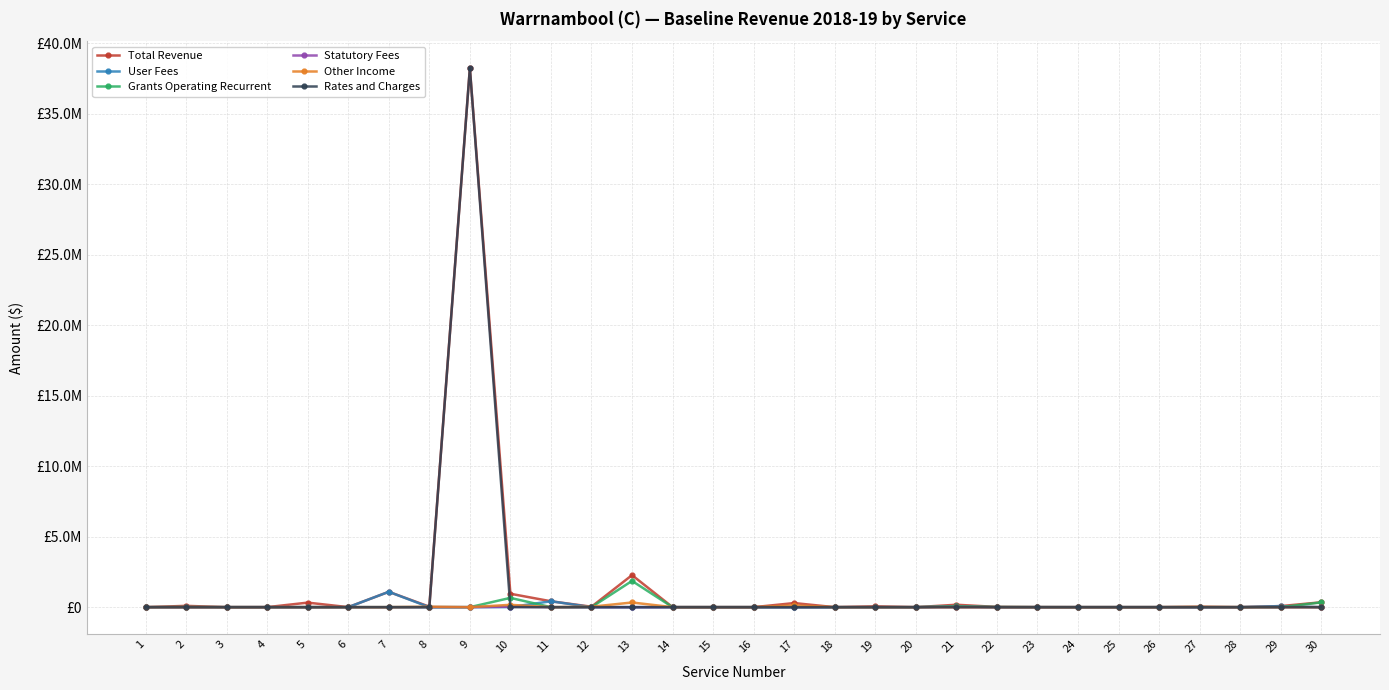

What are all the series names shown in the legend?

Total Revenue, User Fees, Grants Operating Recurrent, Statutory Fees, Other Income, Rates and Charges